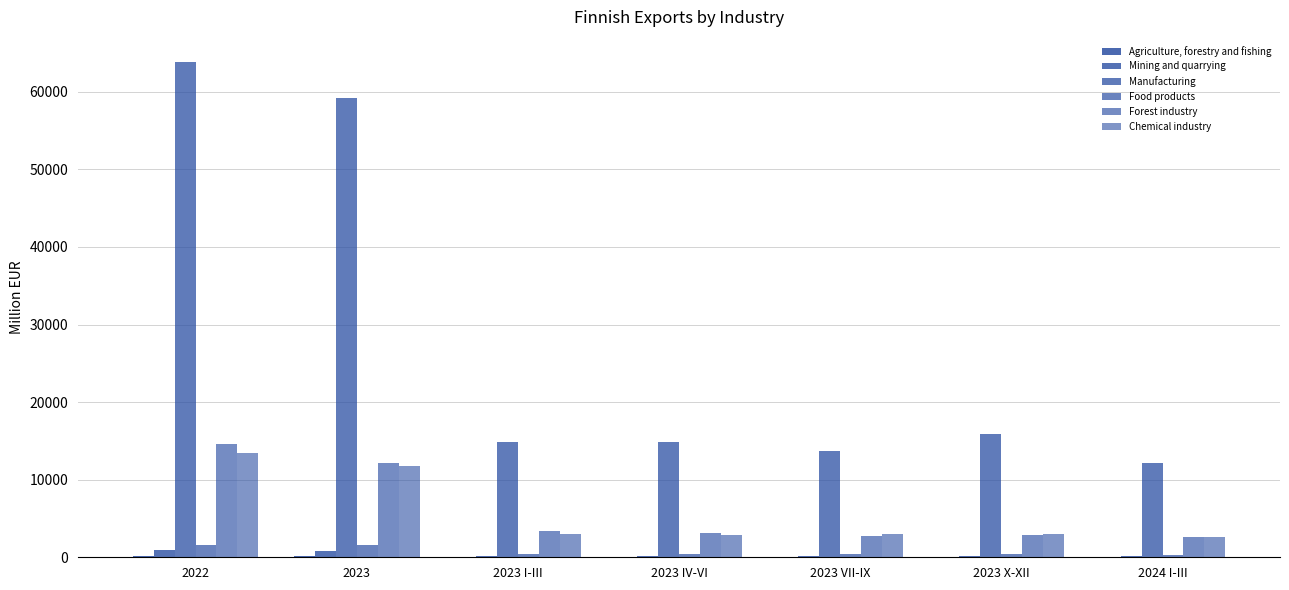

What is the average value of the Forest industry series?

5932.7